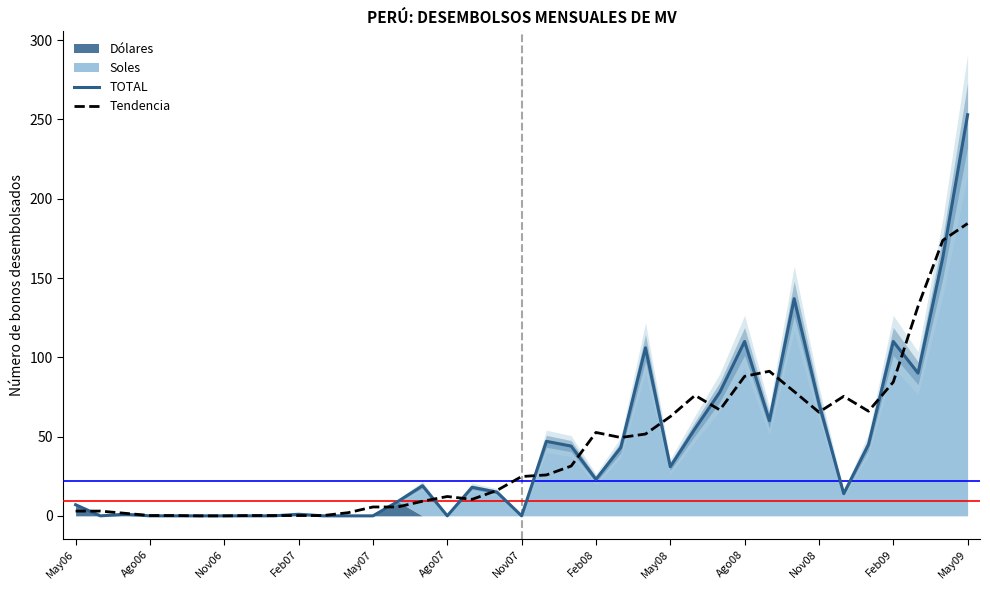

Which series has the widest spread of values?

TOTAL